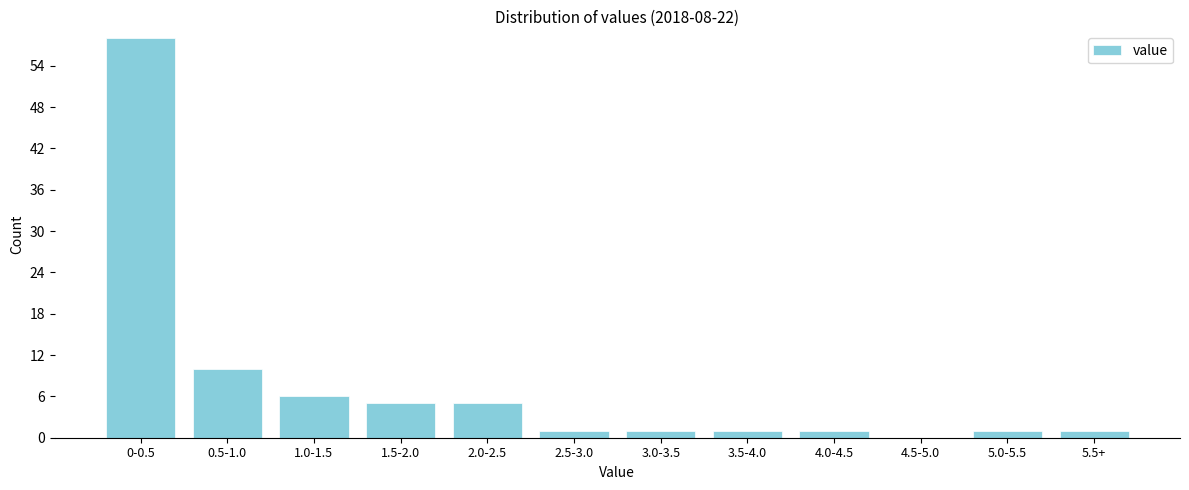

Reading left to right, list all the values displayed in this chart.

0-0.5=58	0.5-1.0=10	1.0-1.5=6	1.5-2.0=5	2.0-2.5=5	2.5-3.0=1	3.0-3.5=1	3.5-4.0=1	4.0-4.5=1	4.5-5.0=0	5.0-5.5=1	5.5+=1